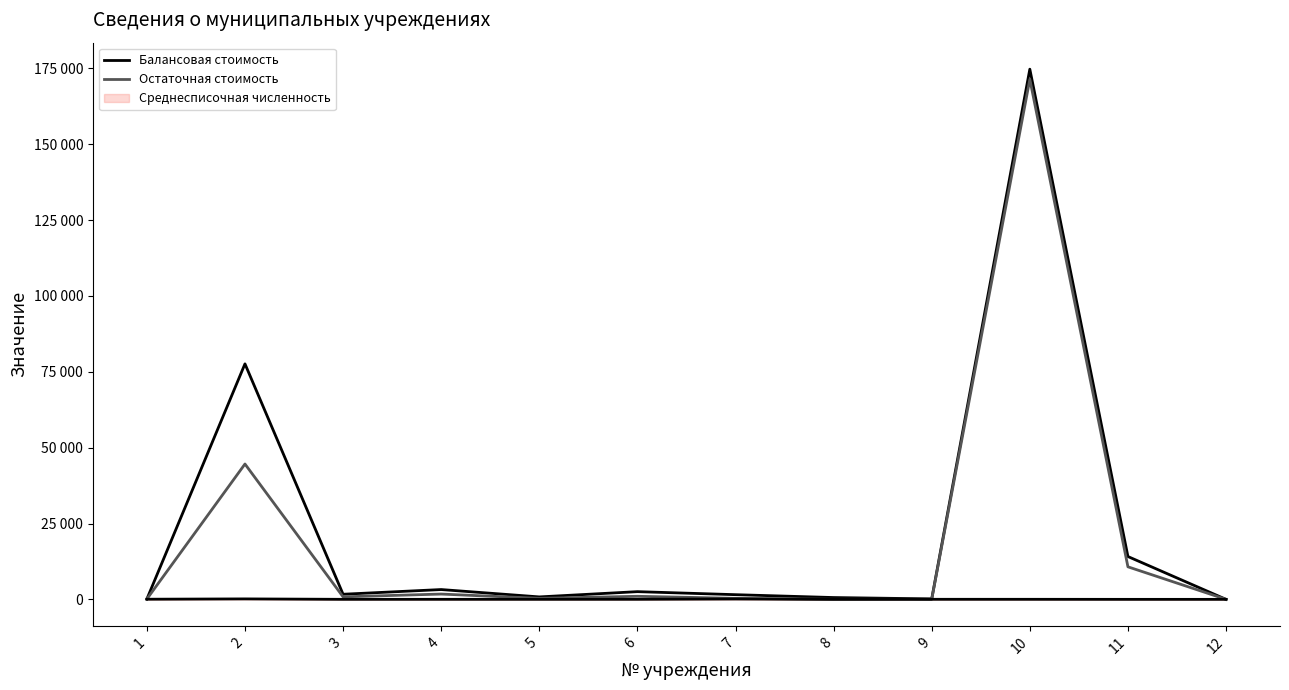

True or false: Балансовая стоимость has a value of 1540.5 at 7.

True